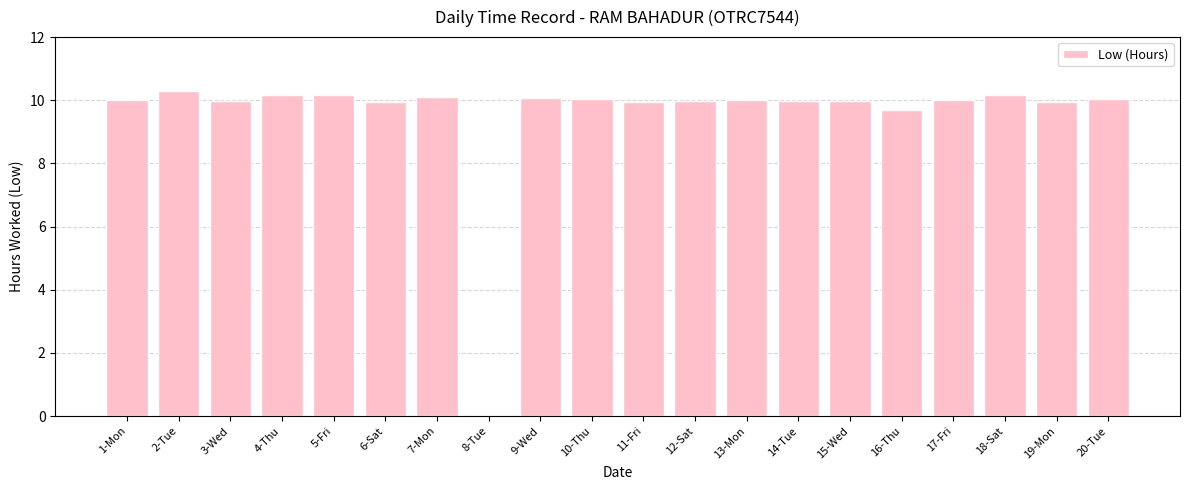

What is the sum of all values?

190.6